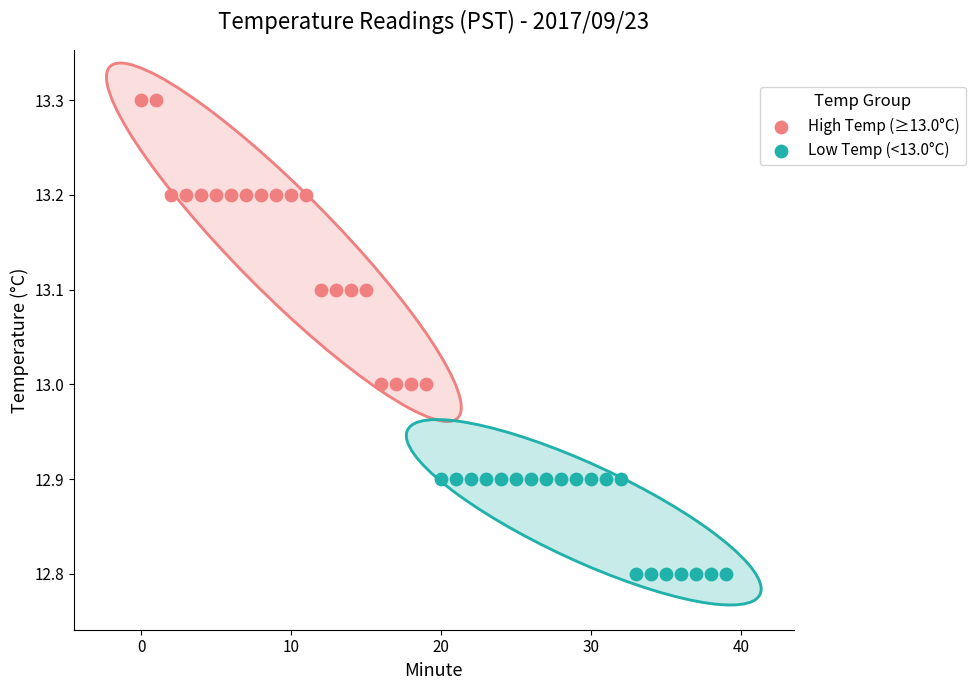

What are all the series names shown in the legend?

High Temp (≥13.0°C), Low Temp (<13.0°C)